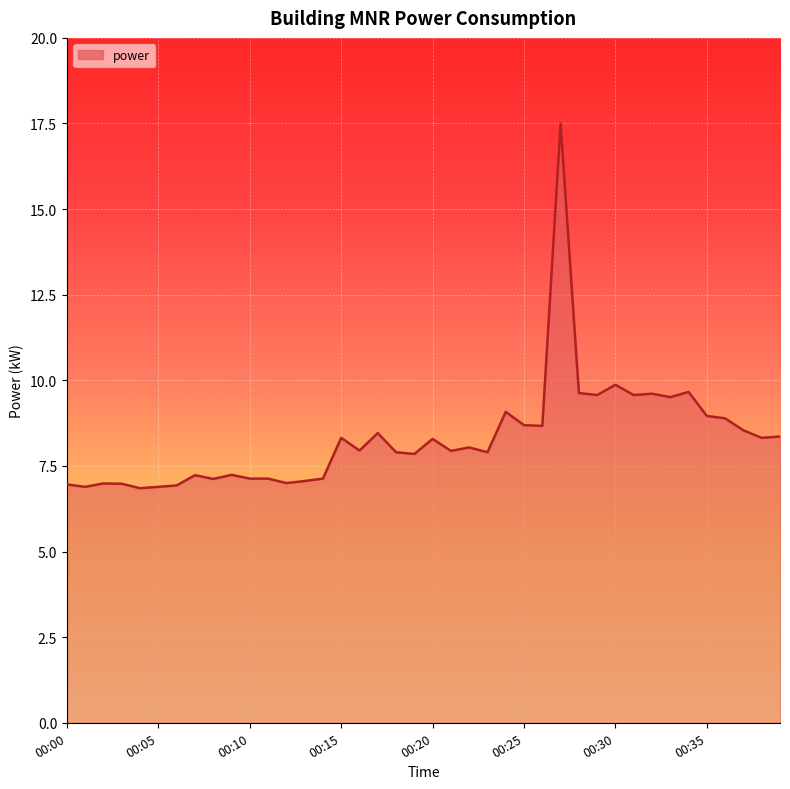

How many points are higher than both their immediate neighbors (excluding endpoints)?

12